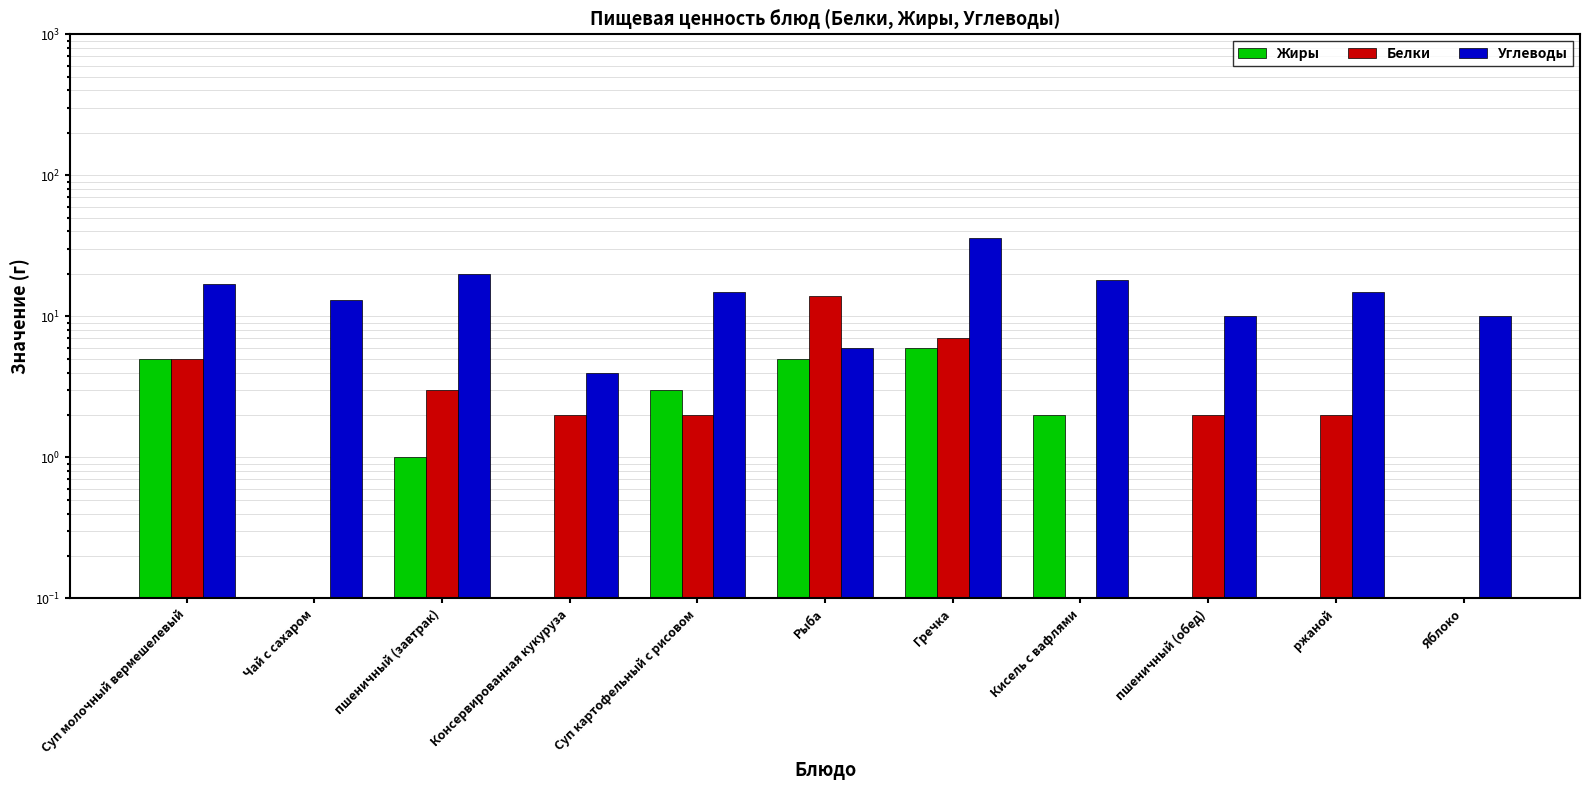

What is the minimum value for Углеводы?

4